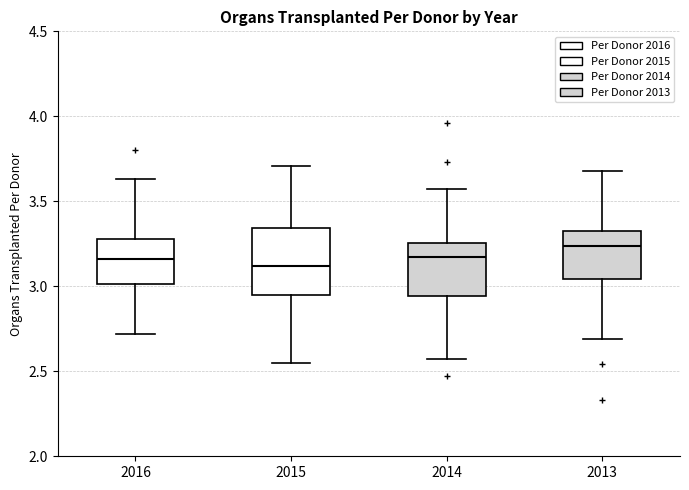

Reading left to right, transcribe this box plot: for each box, give where its median line is, the range the box spans, and where its two whiskers end, as read against the y-axis. The values are not printed on the chart, so give them approximately, as read against the axis.

2016: median 3.15, box 3.00 to 3.30, whiskers 2.70 to 3.65
2015: median 3.10, box 2.95 to 3.35, whiskers 2.55 to 3.70
2014: median 3.15, box 2.95 to 3.25, whiskers 2.55 to 3.55
2013: median 3.25, box 3.05 to 3.35, whiskers 2.70 to 3.70